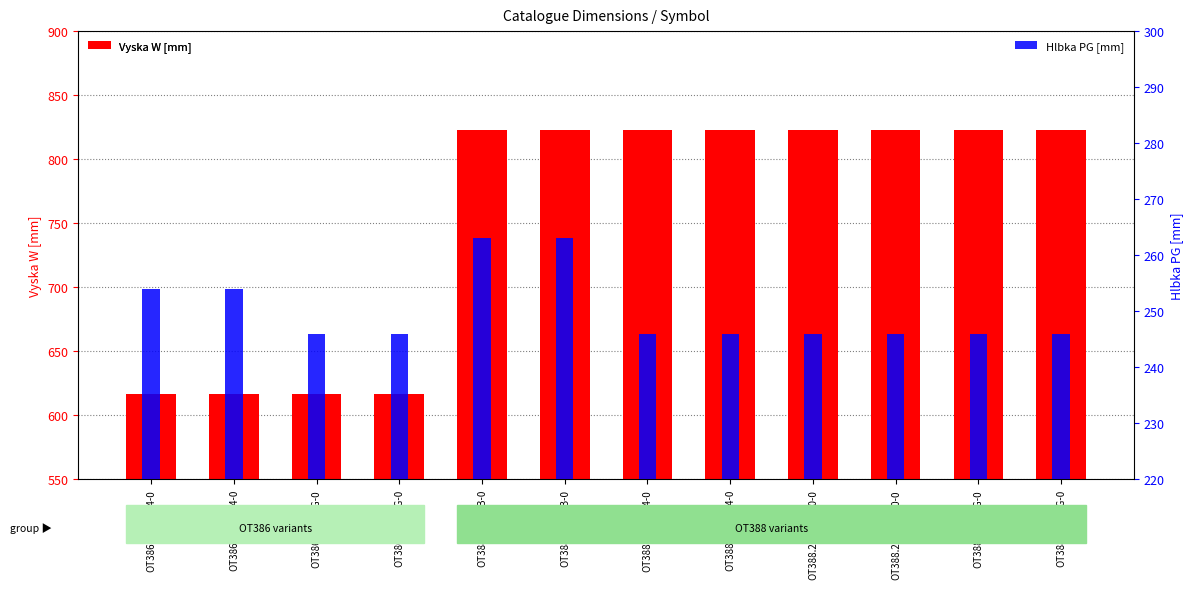

True or false: Hlbka PG [mm] has a value of 78 at OT388.2-4/4SB-0.

False